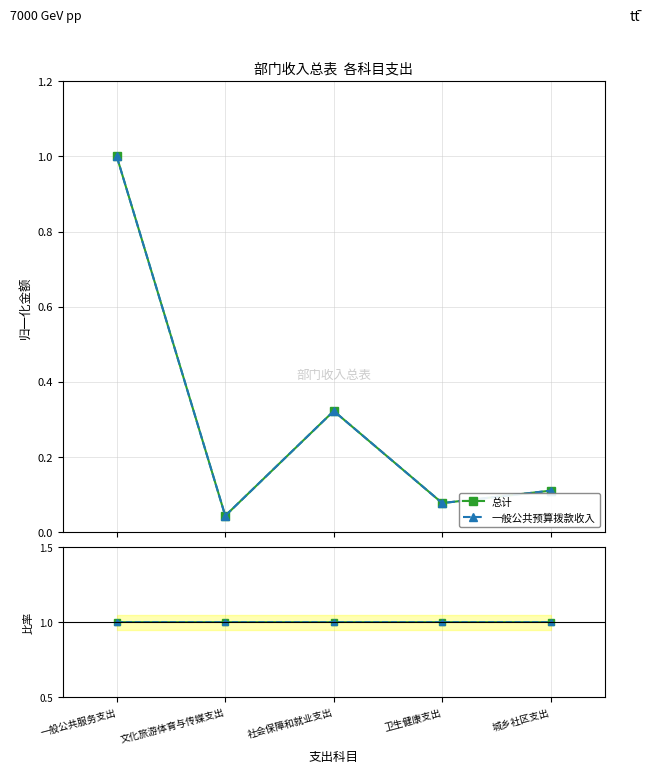

The 总计 series shows 0.1 at 社会保障和就业支出. True or false?

False